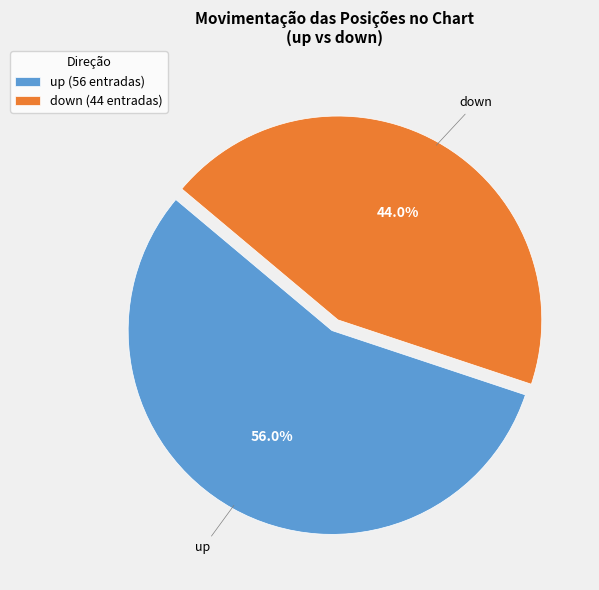

What is the largest slice in the pie chart?

up